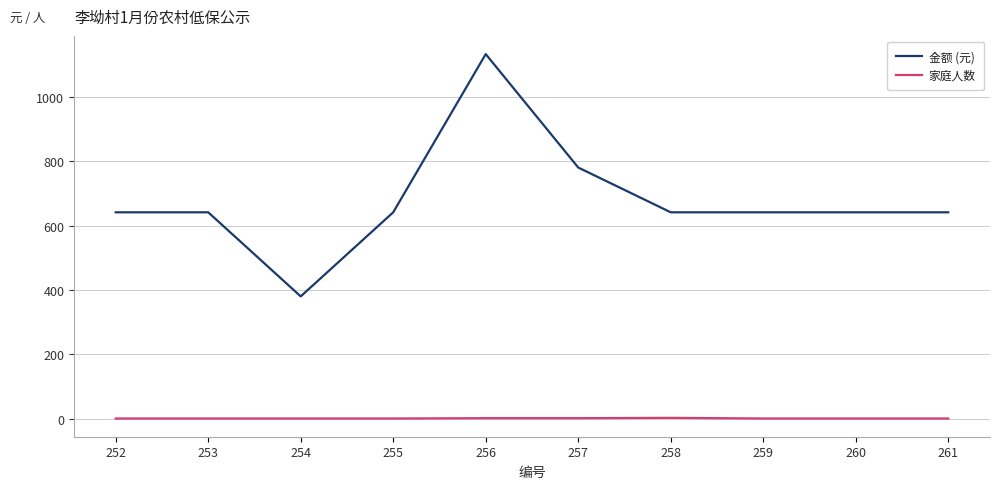

What are all the series names shown in the legend?

金额 (元), 家庭人数